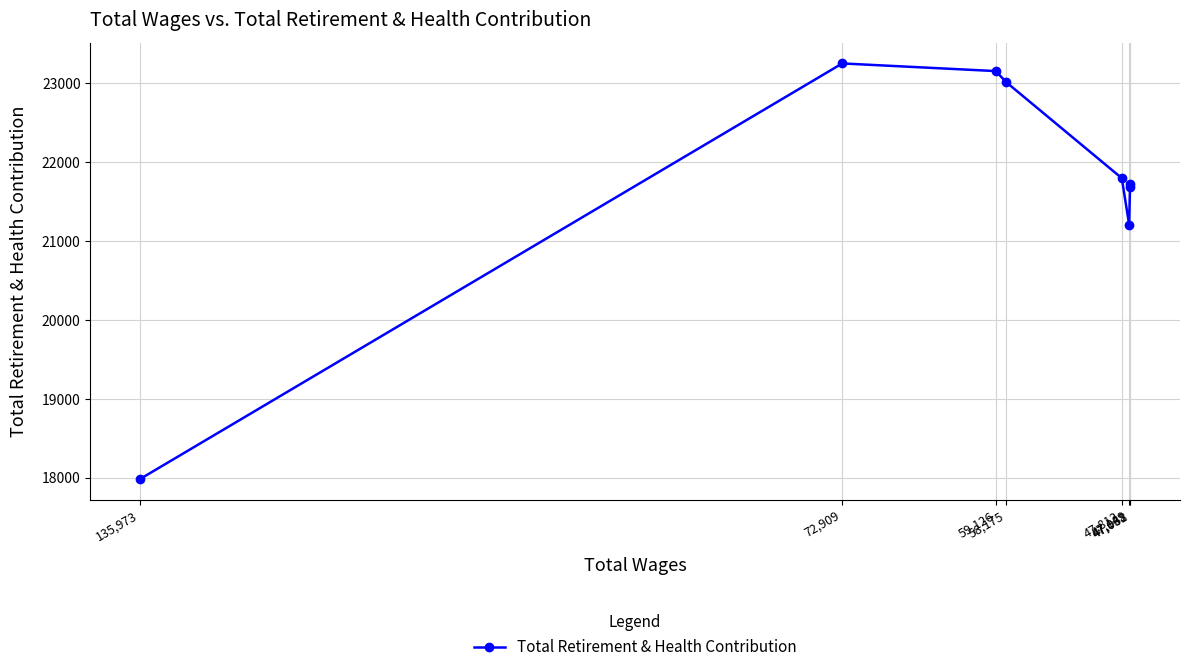

What is the difference between the maximum and minimum values?

5269